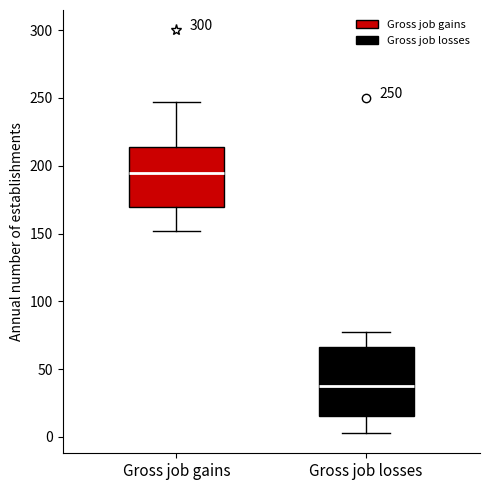

Which box is the tallest, from its lower edge to its upper edge?

Gross job losses